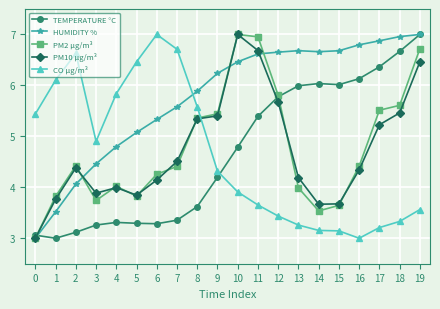

Which category has the highest value in the PM10 µg/m³ series?

10